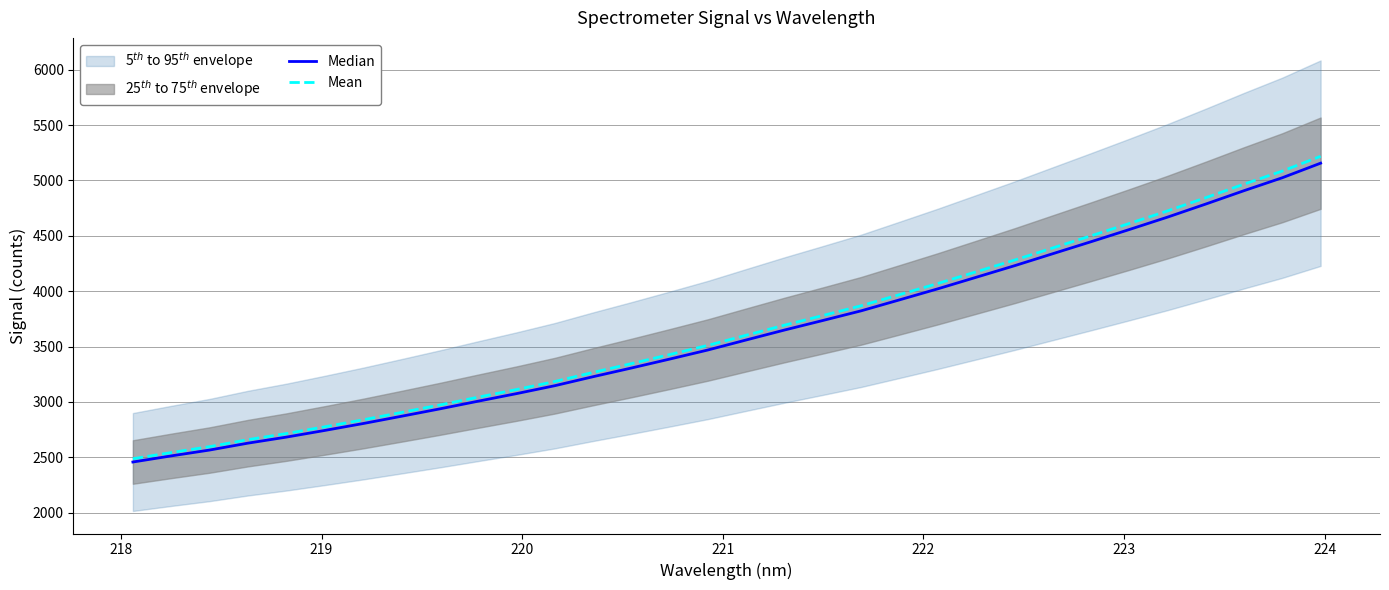

The value of Median at 12 is 4804.5. True or false?

False